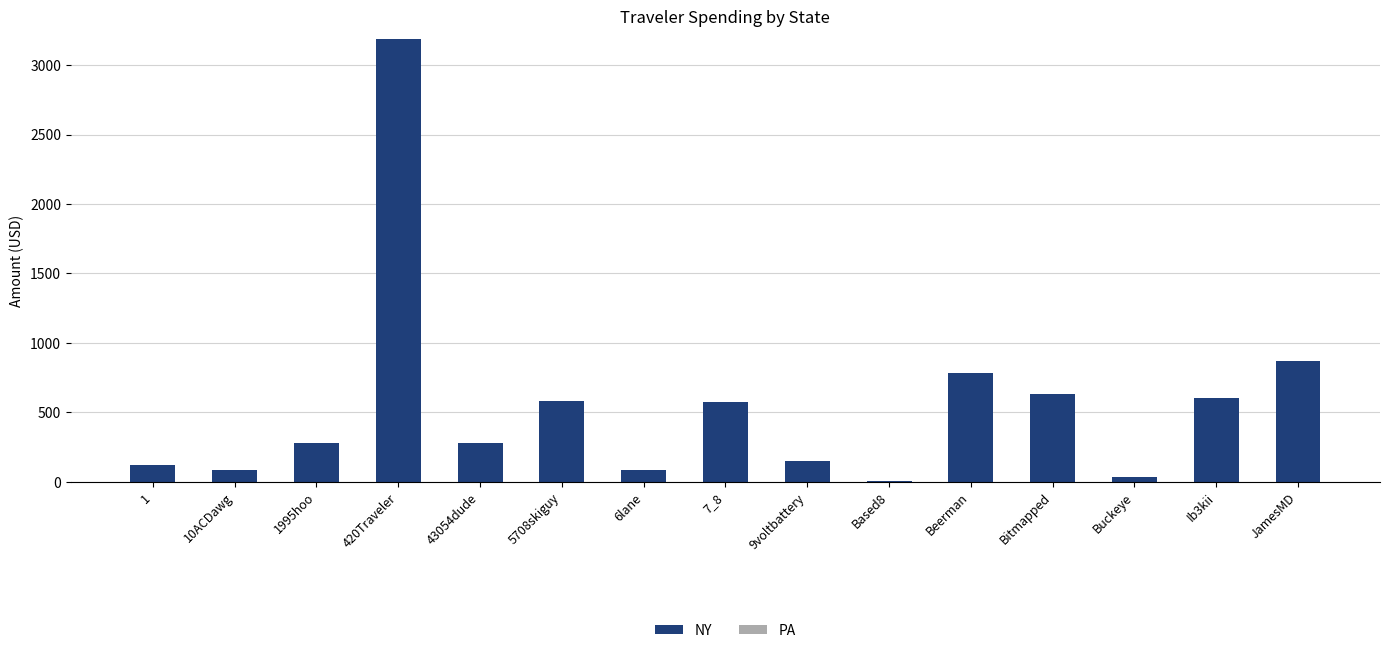

At which label is NY closest to 1596?

JamesMD